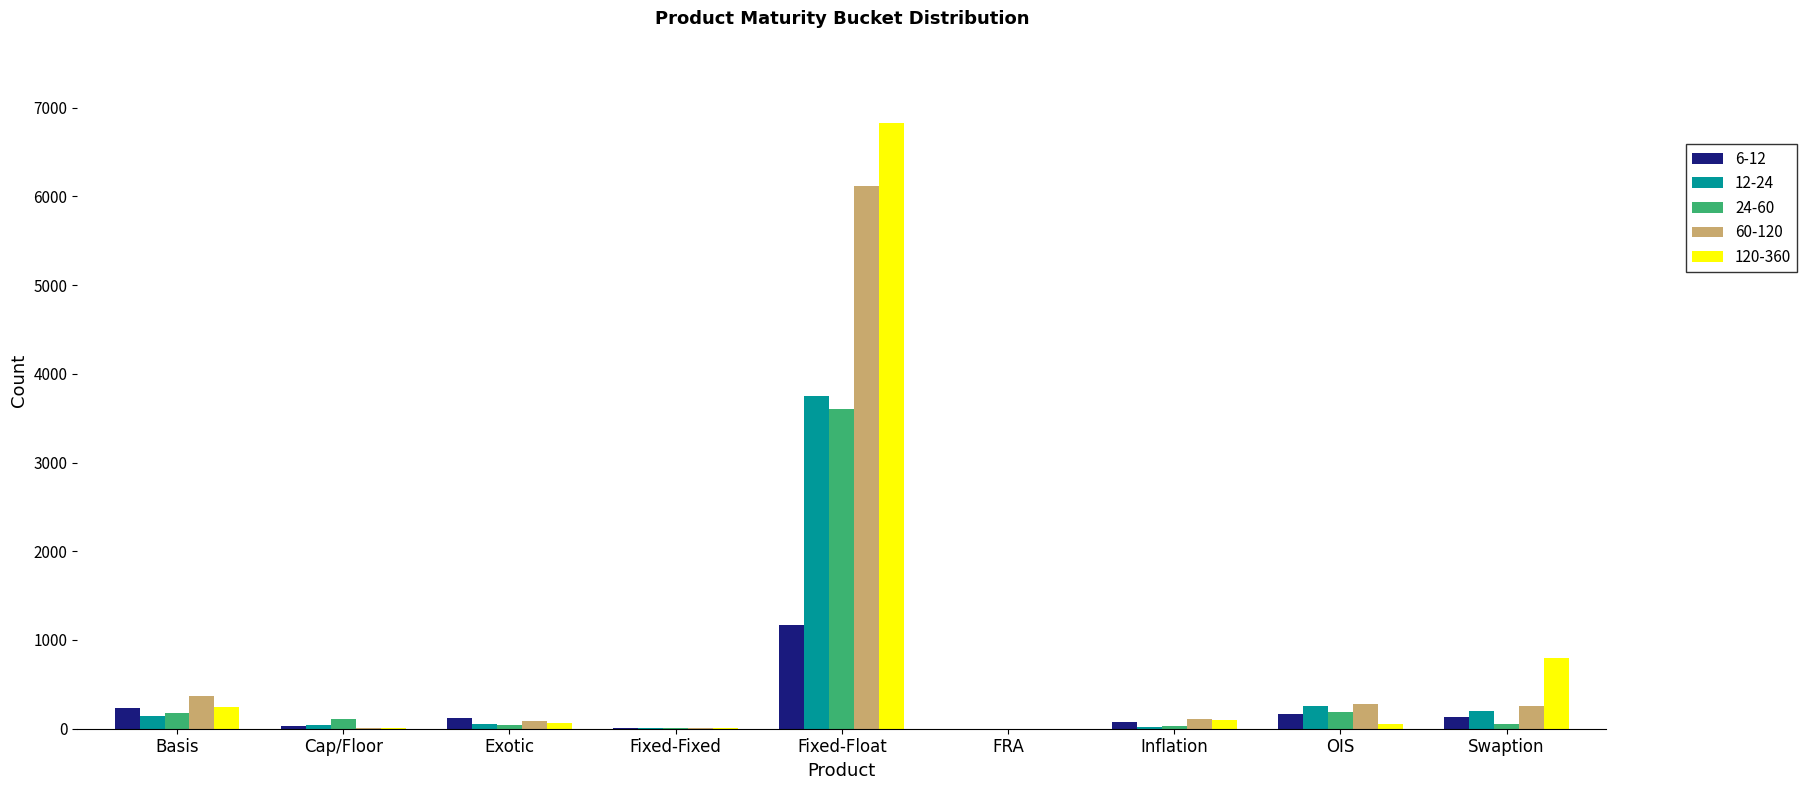

What are all the series names shown in the legend?

6-12, 12-24, 24-60, 60-120, 120-360